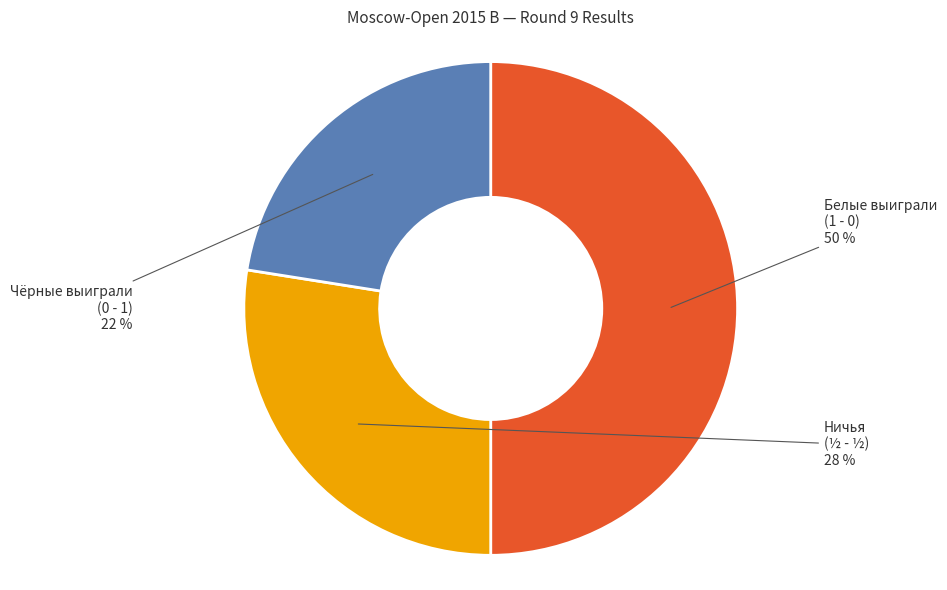

To the nearest percent, what is the average slice percentage?

33%